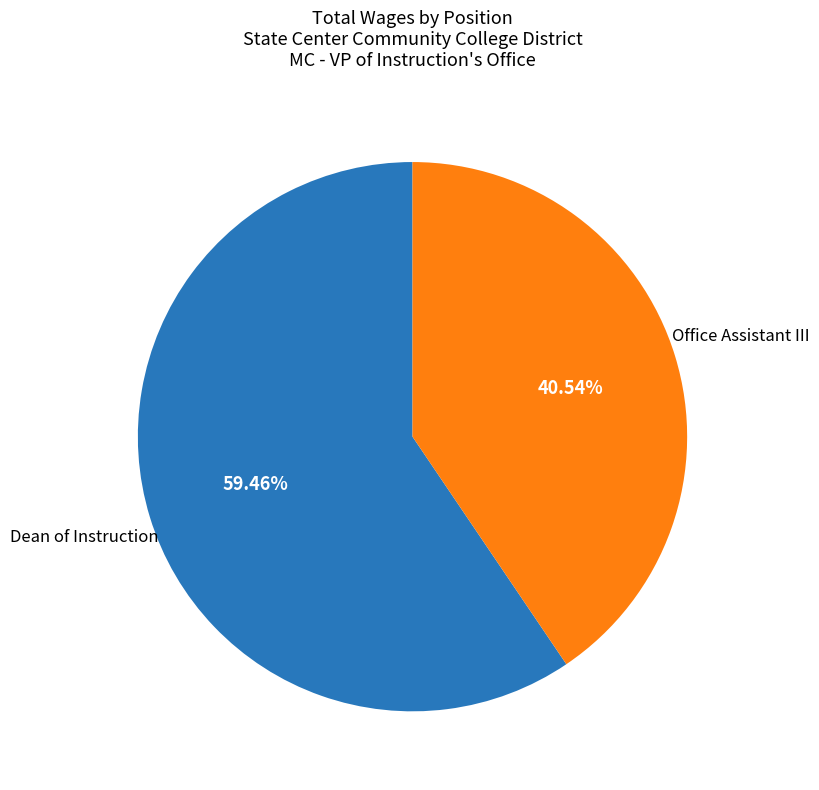

Does any single category account for the majority?

Yes